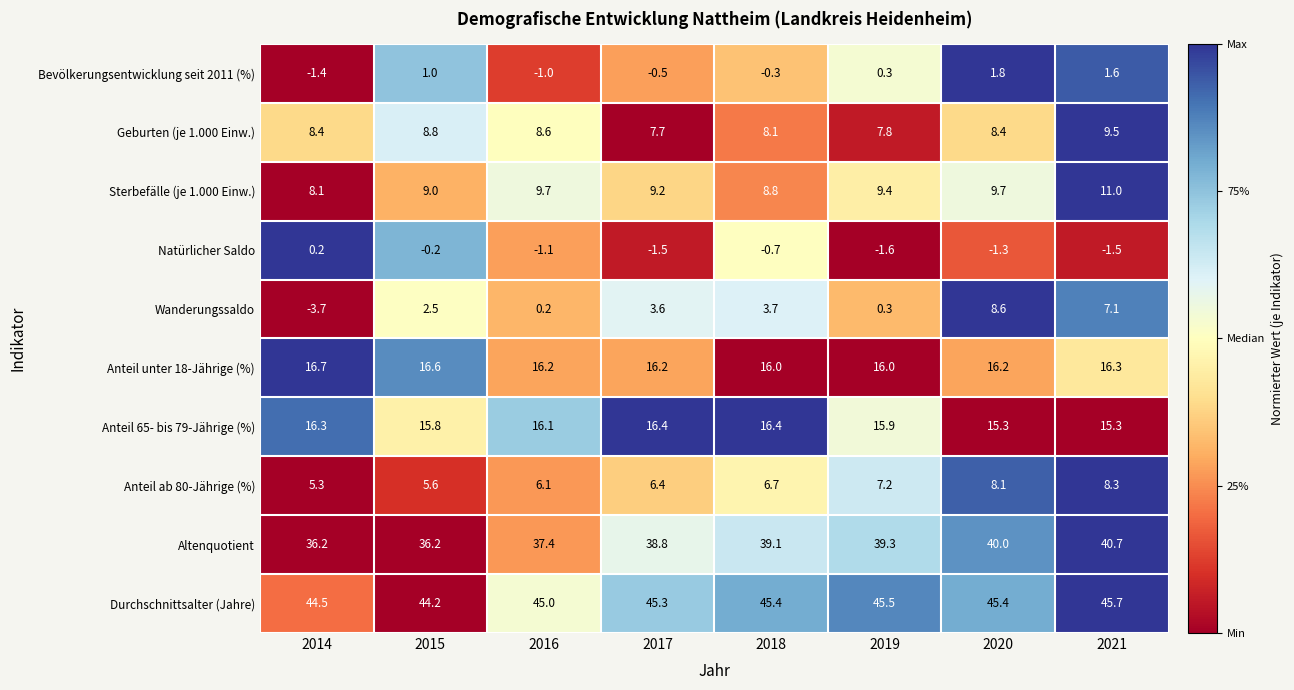

How many data points does each series have?

8